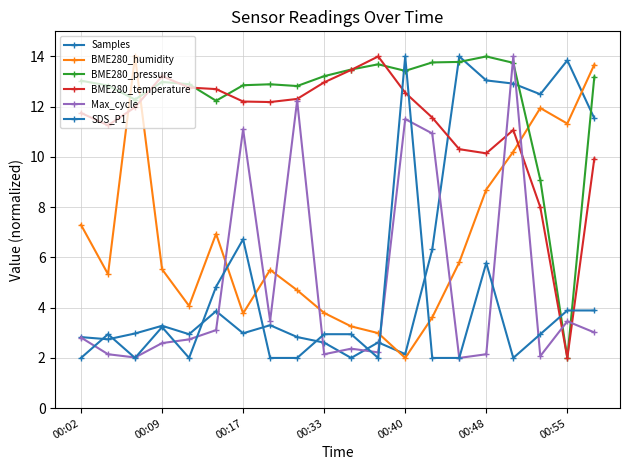

What is the sum of all BME280_pressure values?

248.2